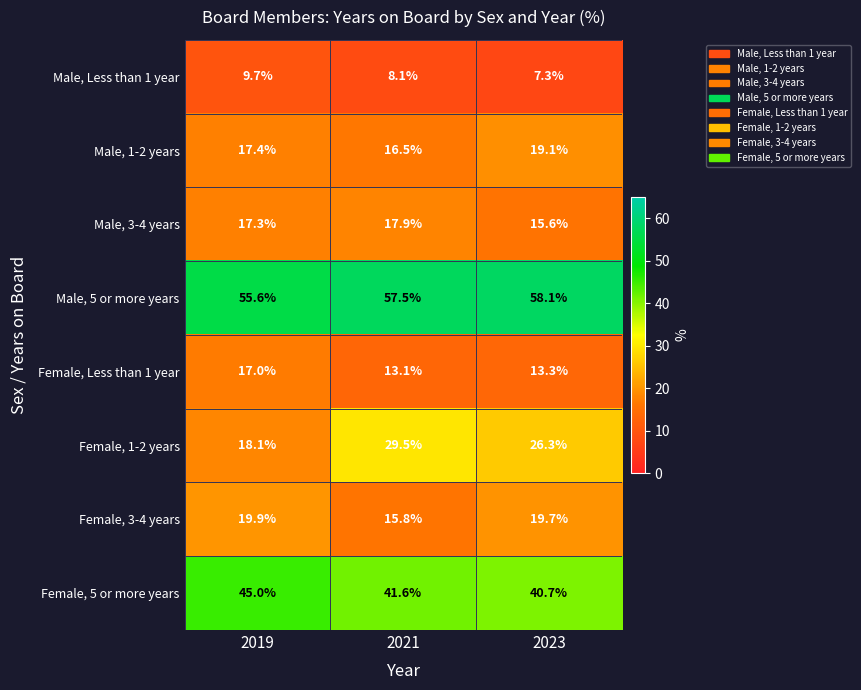

What value does the Female, 1-2 years series have at 2019?

18.1